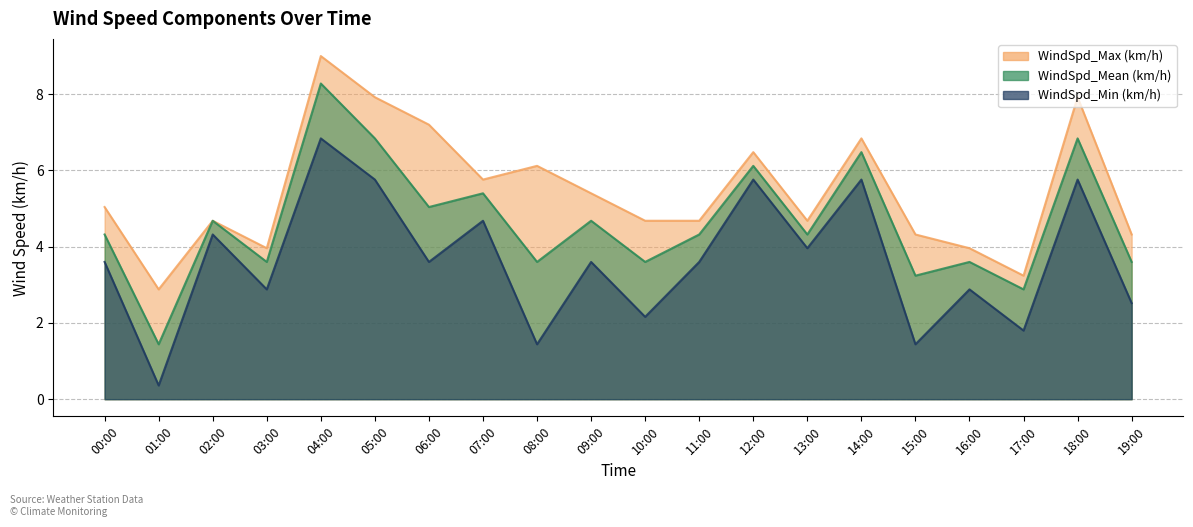

List the labels in order of WindSpd_Mean (km/h) value, largest first.

04:00, 05:00, 18:00, 14:00, 12:00, 07:00, 06:00, 02:00, 09:00, 00:00, 11:00, 13:00, 03:00, 08:00, 10:00, 16:00, 19:00, 15:00, 17:00, 01:00